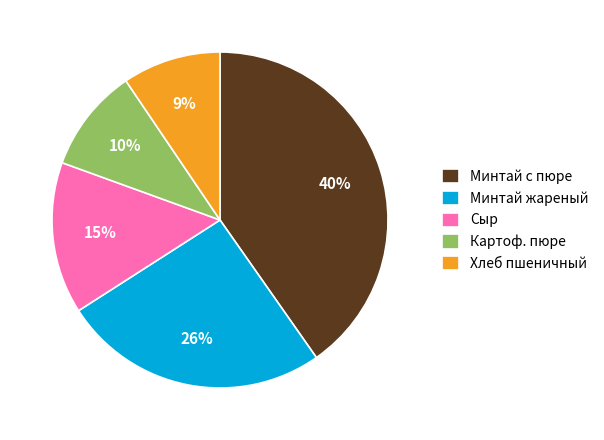

How many segments does this pie chart have?

5